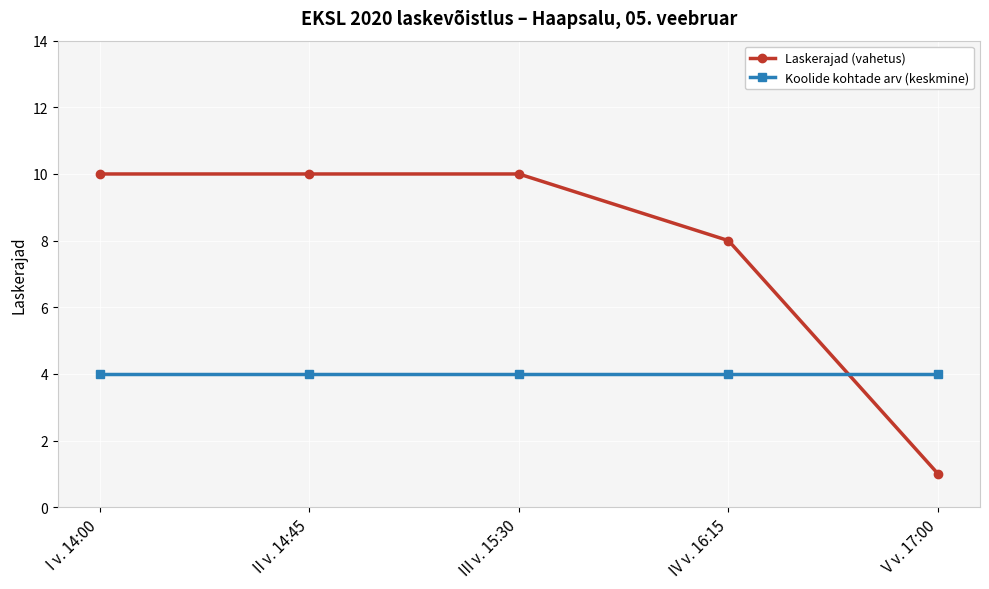

List the series in order of their peak value, highest first.

Laskerajad (vahetus), Koolide kohtade arv (keskmine)